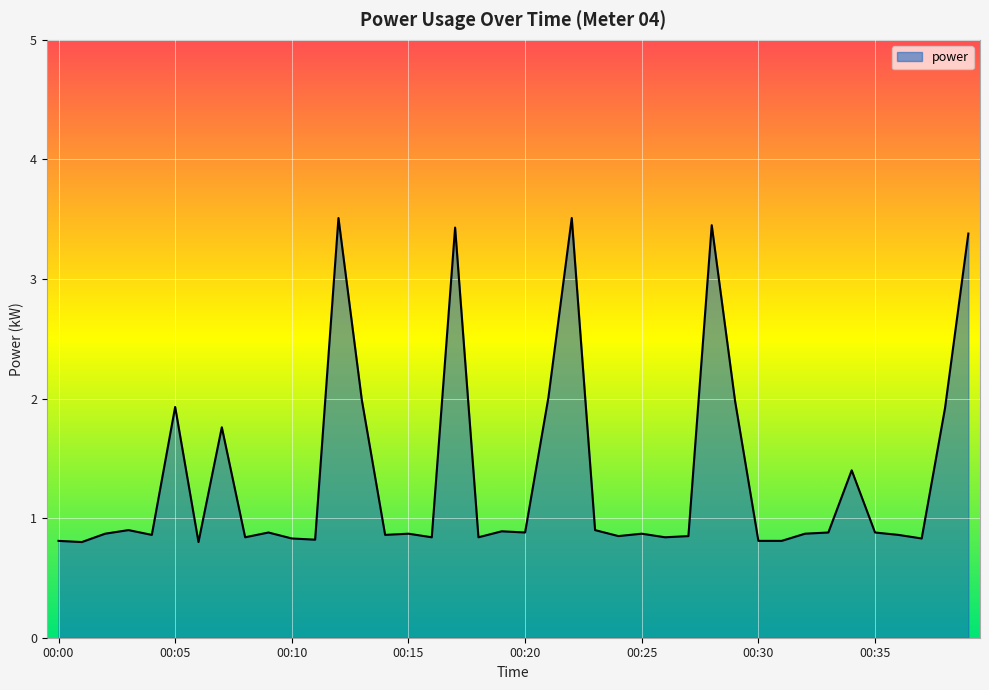

What is the average value?

1.4